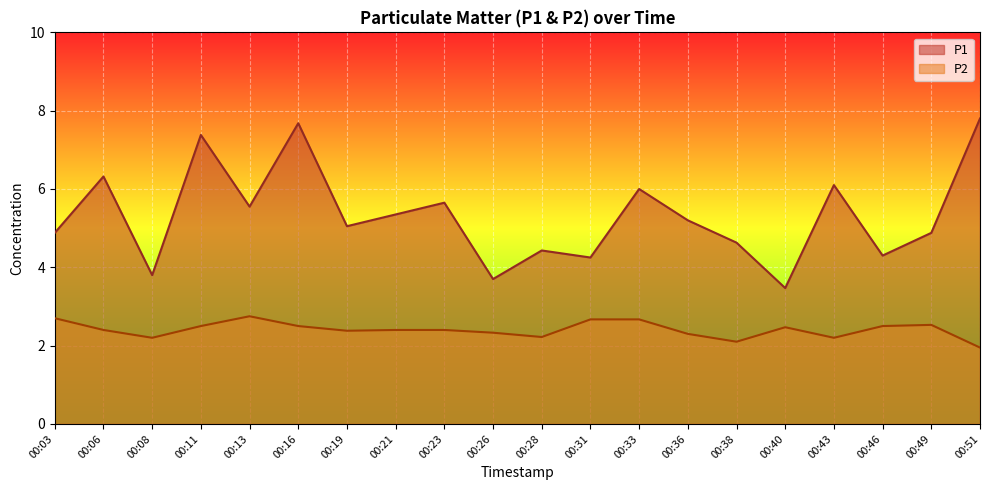

What is the total value across all series at 00:28?

6.7